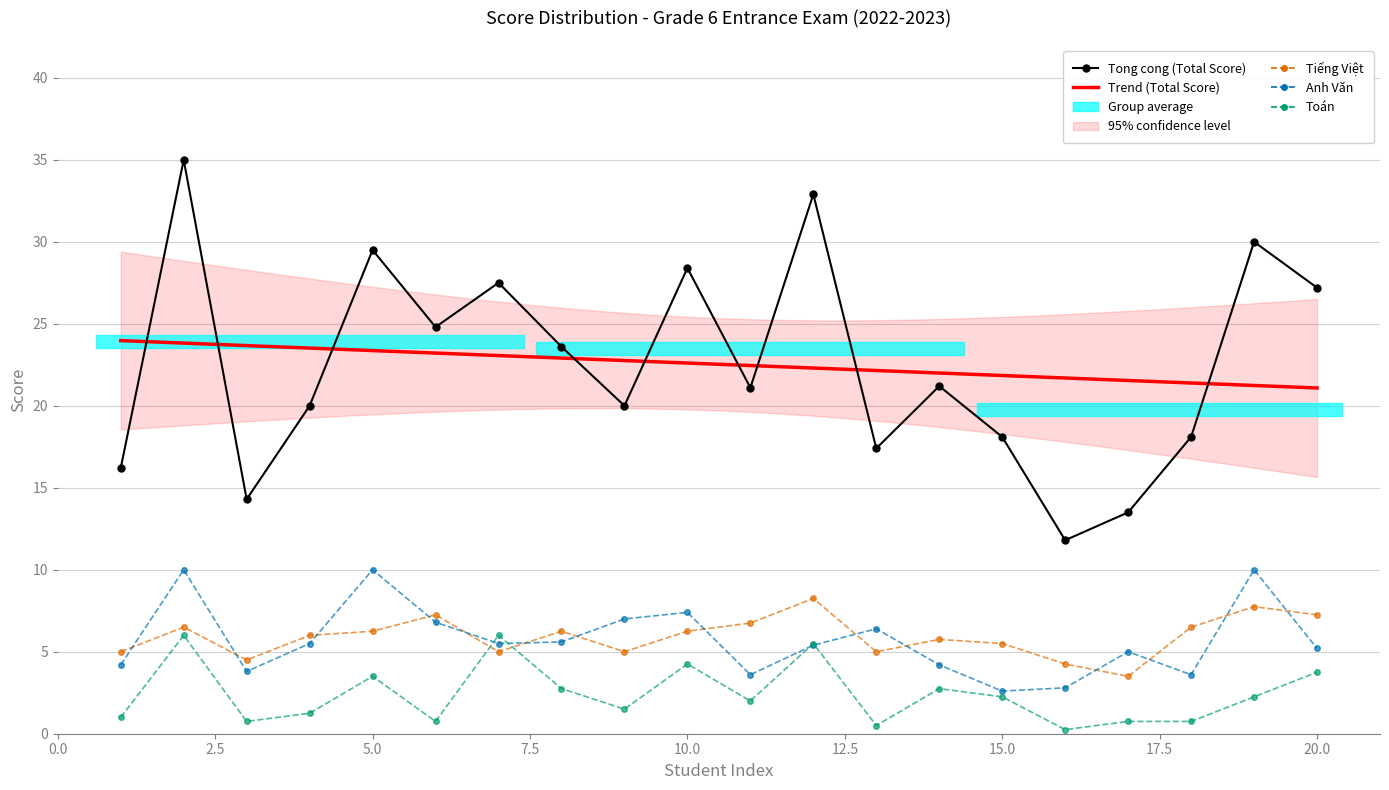

True or false: Anh and Tieng Viet cross at least once.

True